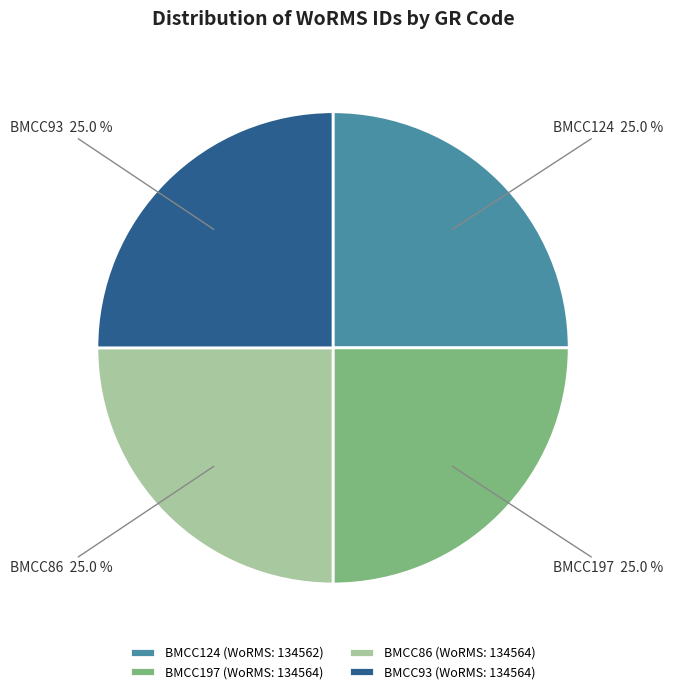

To the nearest percent, what portion does BMCC86 represent?

25%